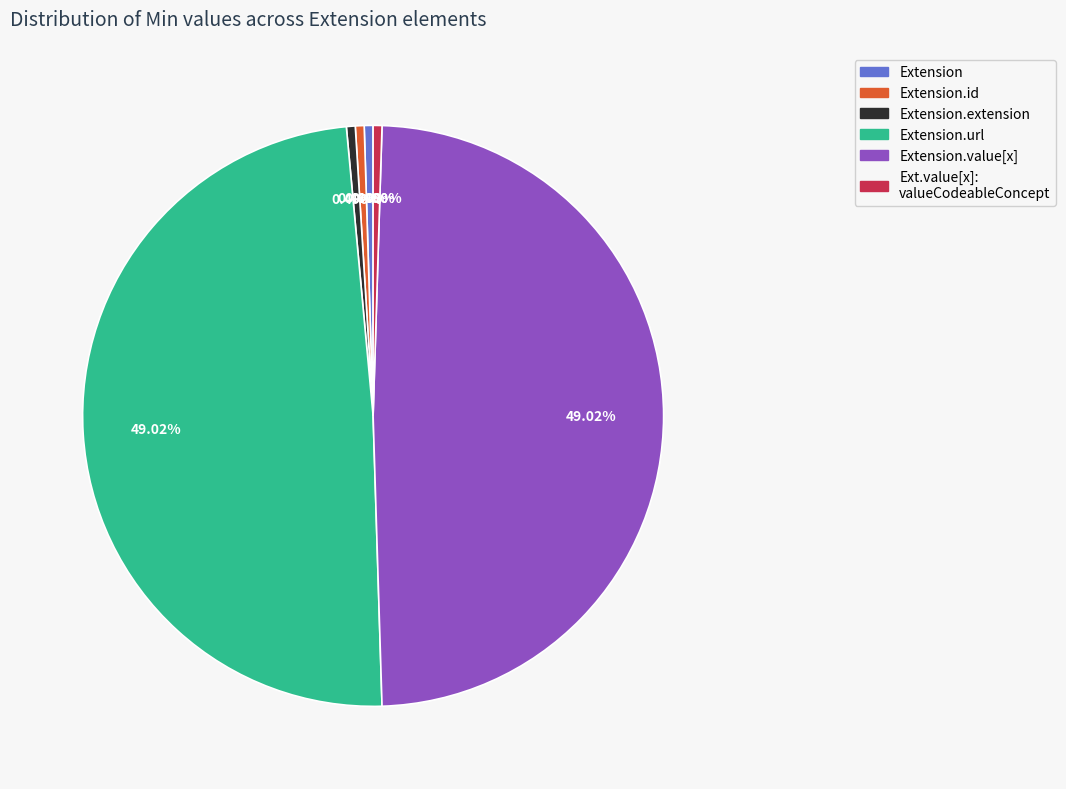

Is there any slice that represents more than half of the pie?

No